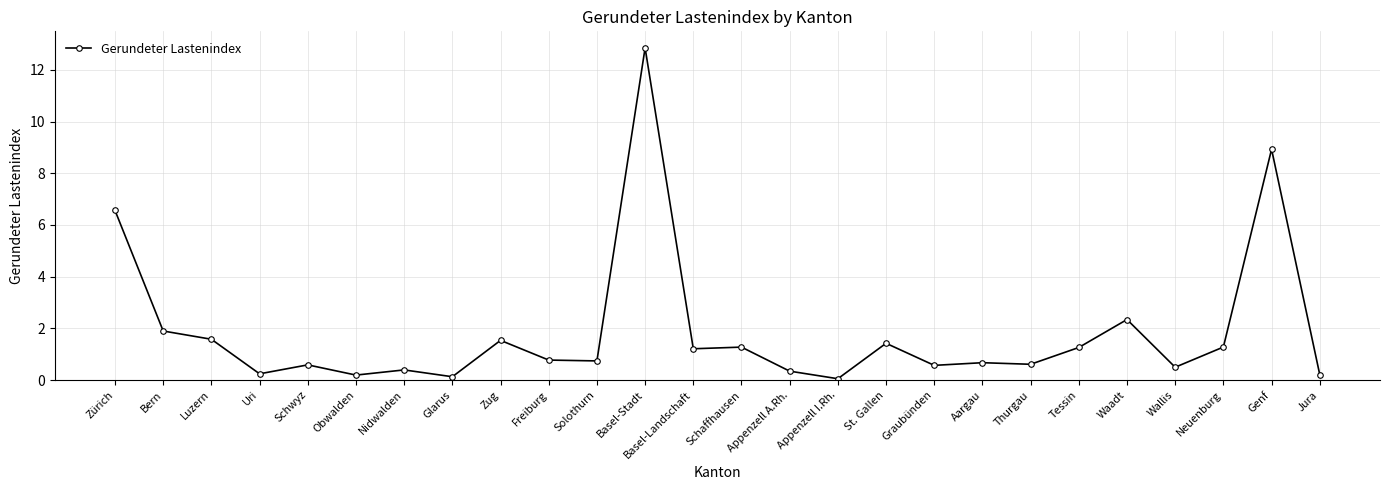

How many lines are shown in the chart?

1